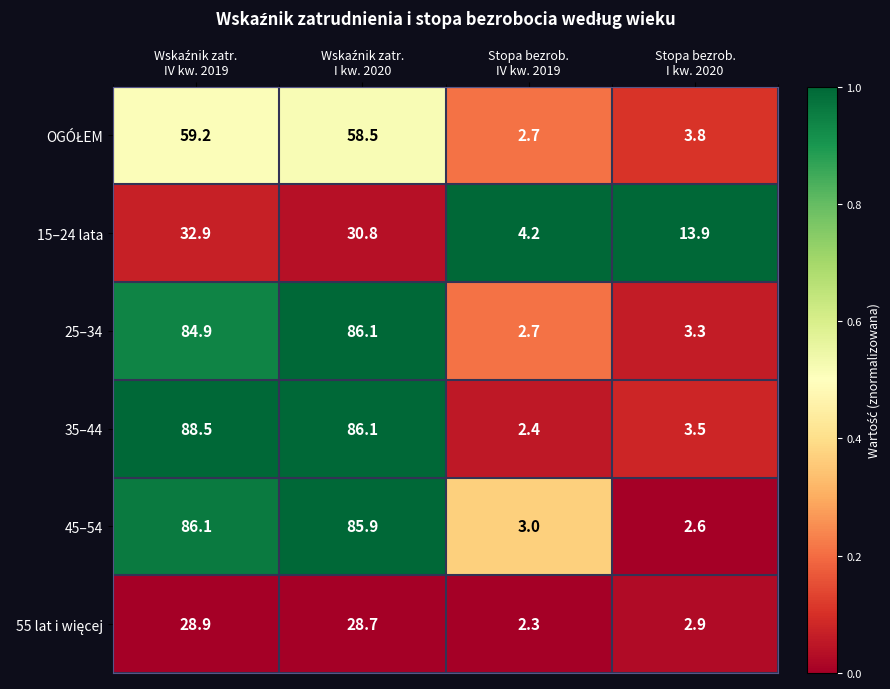

What is the maximum value shown in the chart?

88.5